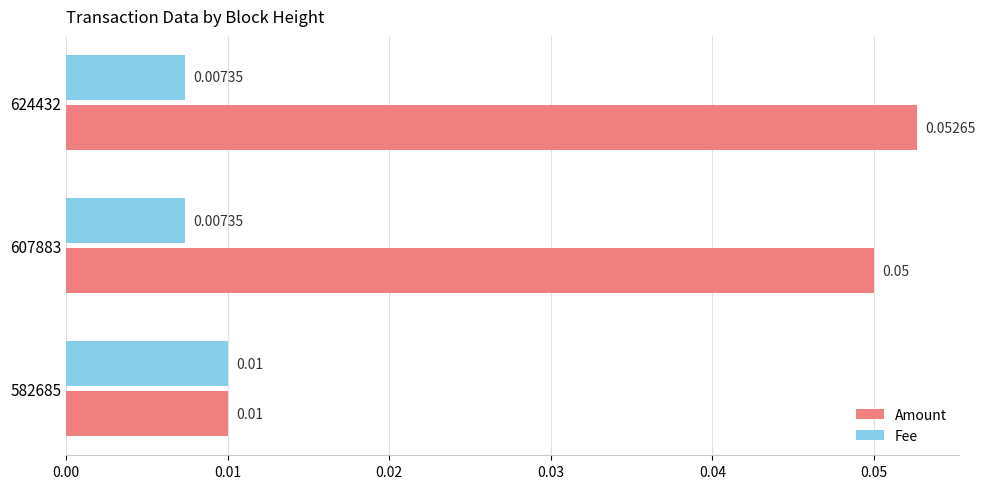

Rank the series by their average value, from highest to lowest.

Amount, Fee